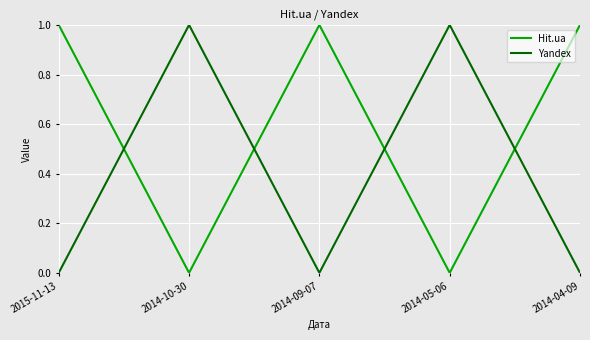

What position from the left is 2014-04-09?

5